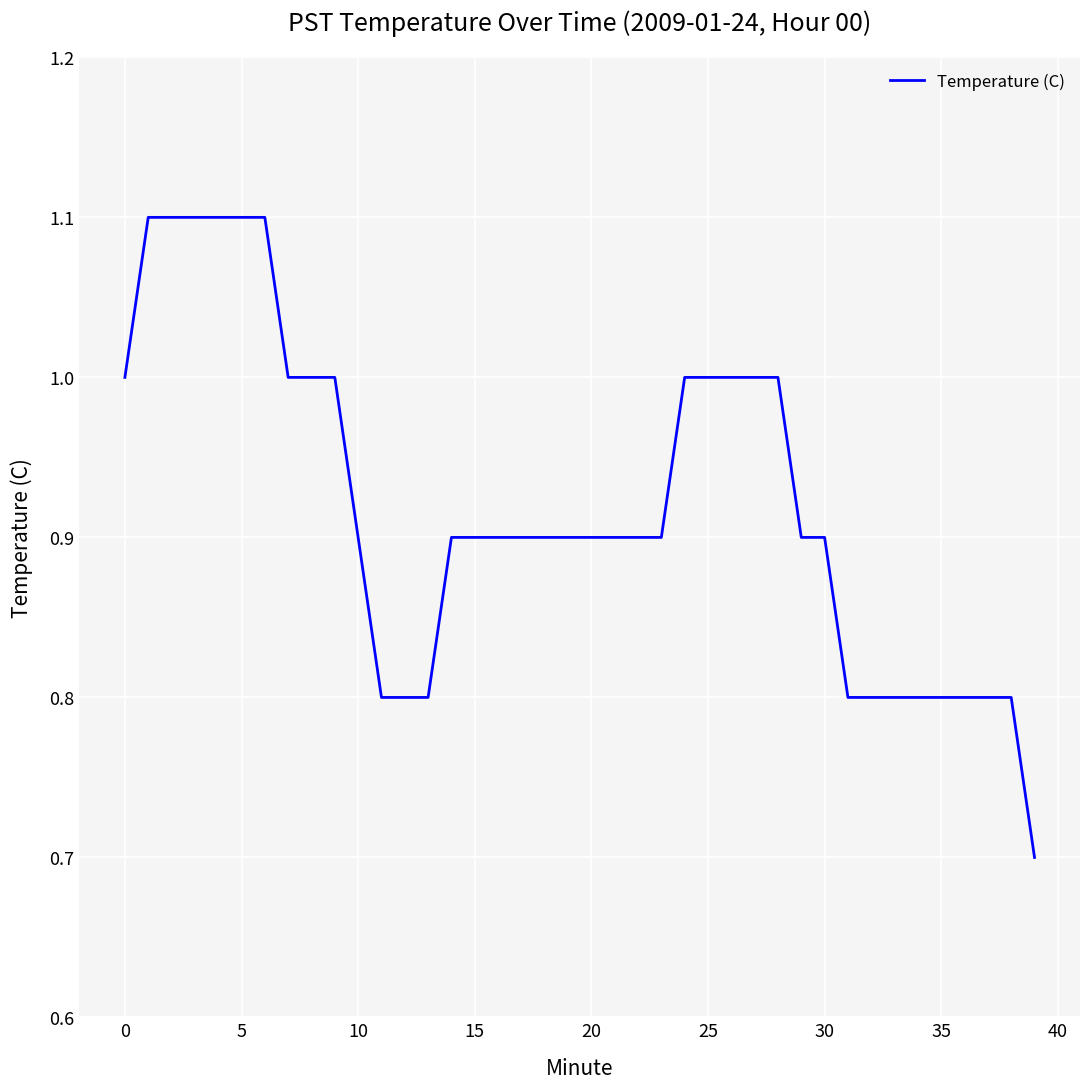

What is the difference between the maximum and minimum values?

0.4